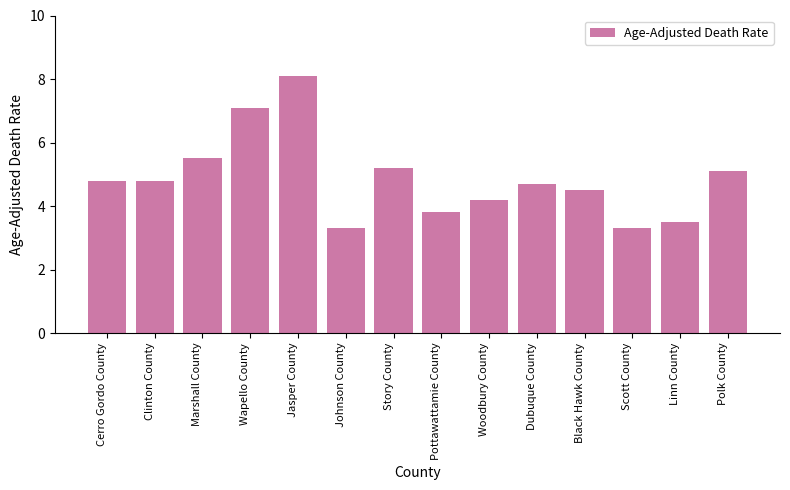

What is the smallest value displayed?

3.3